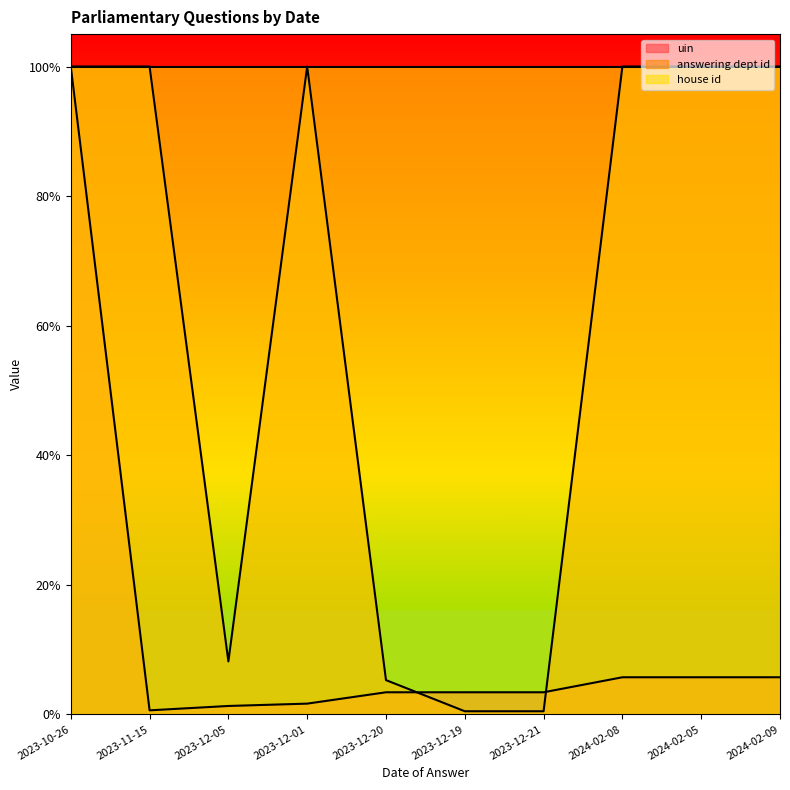

The value of uin at 2023-12-20 is 0.0. True or false?

True